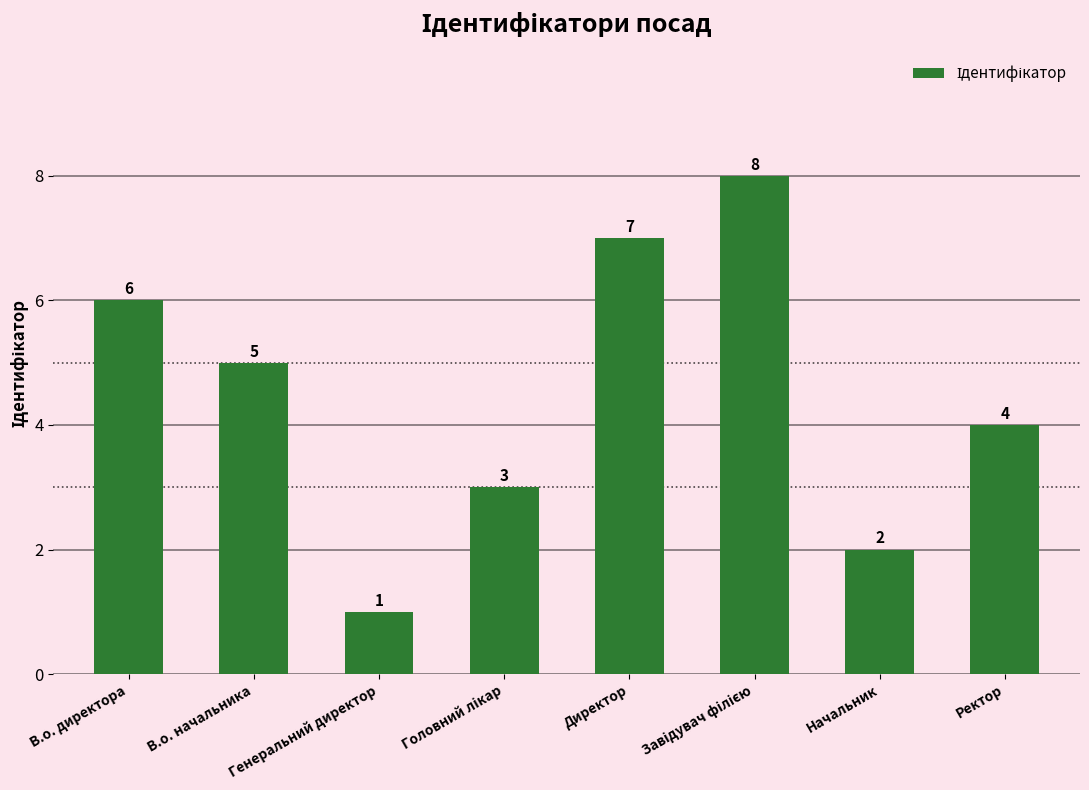

At which label does the data first exceed 5?

В.о. директора